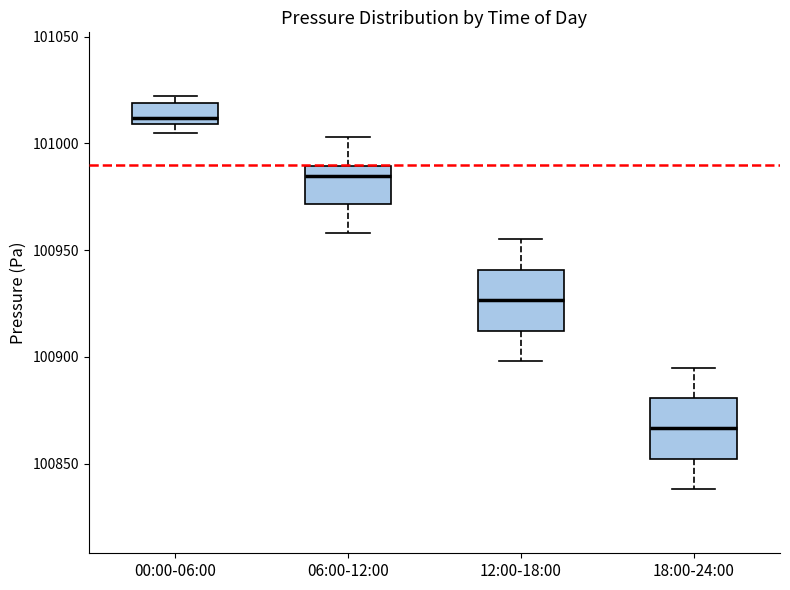

Which box's median line is the highest?

00:00-06:00